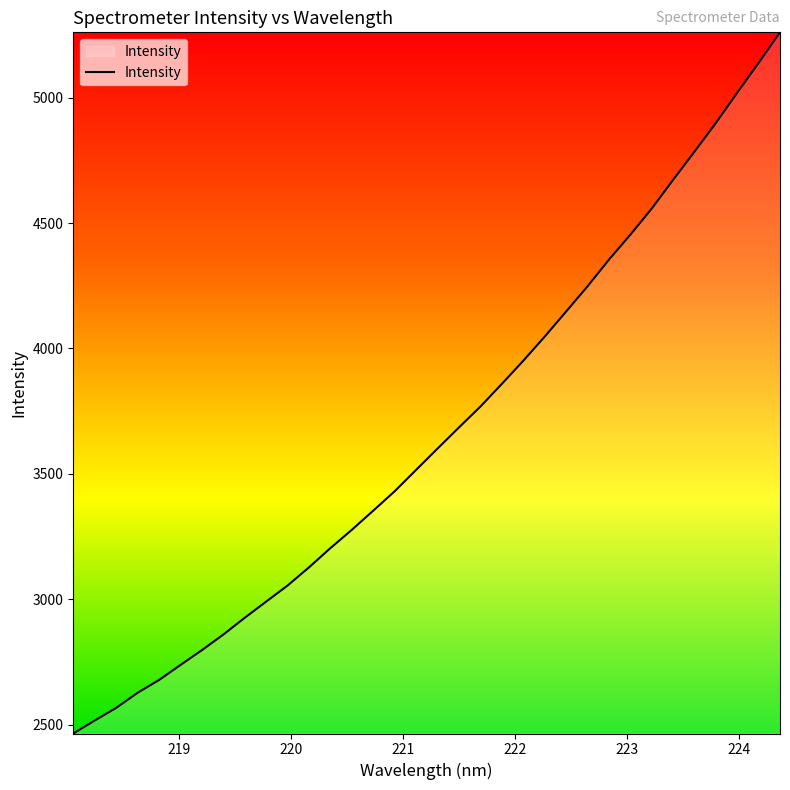

What is the maximum value shown in the chart?

5260.3